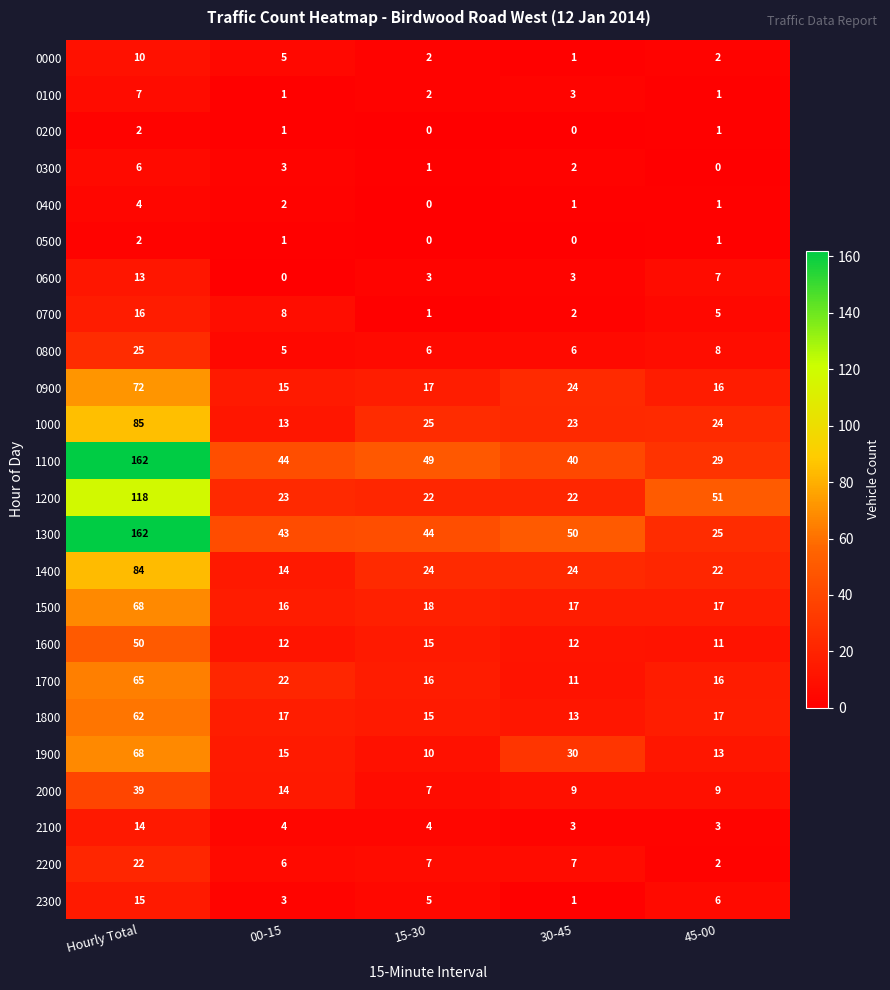

What is the total value across all series at 00-15?

287